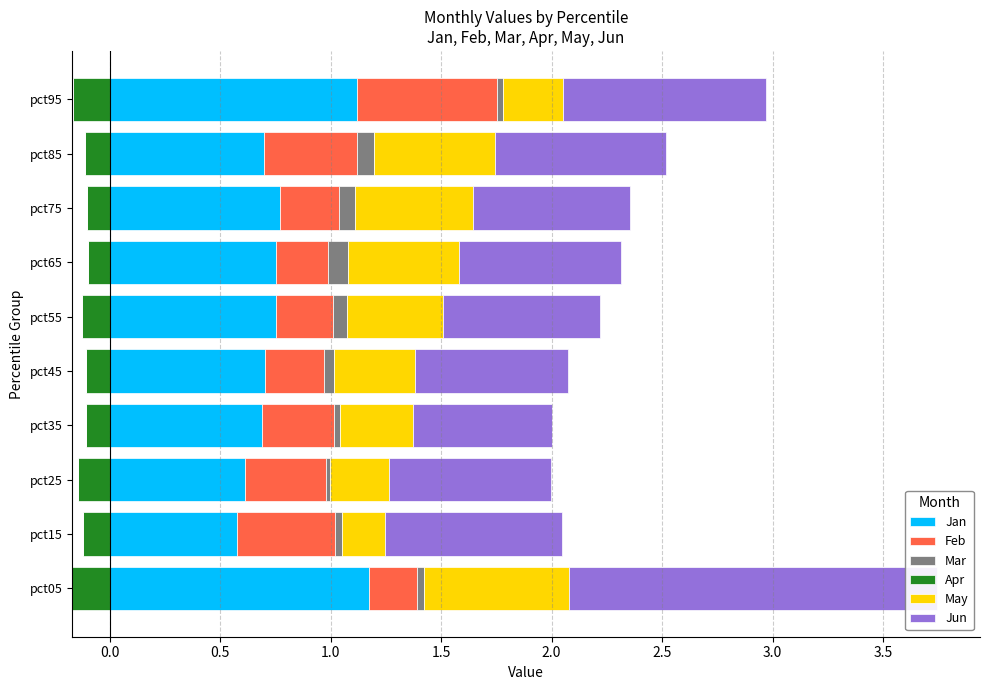

Which series has the largest total across all categories?

Jun